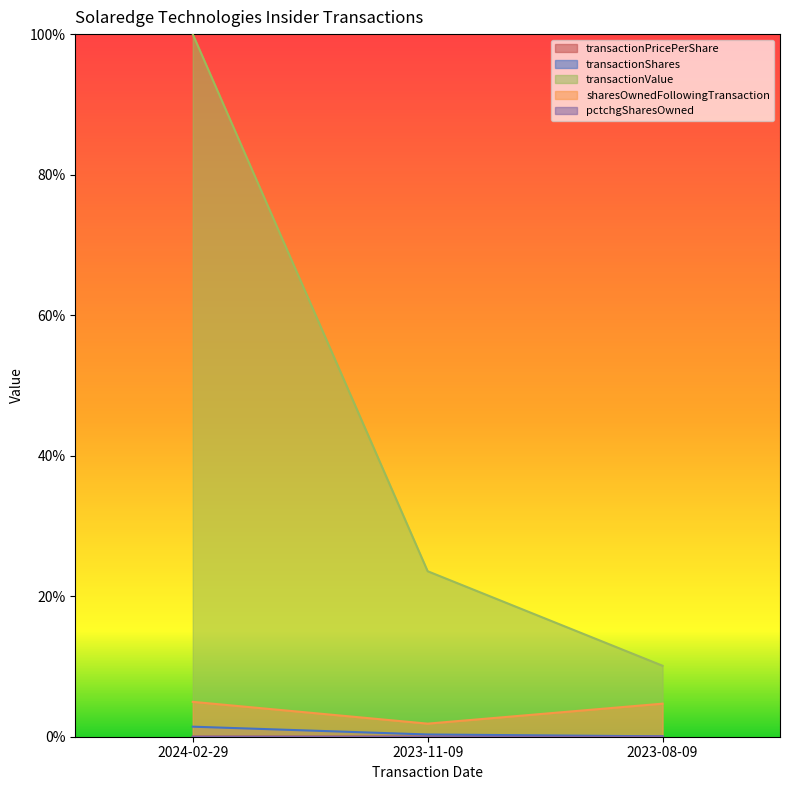

What position from the right is 2023-08-09?

1